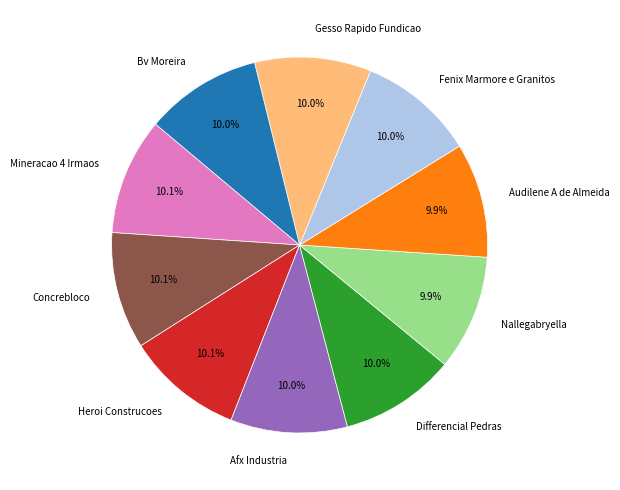

What percentage is the Bv Moreira slice, to the nearest percent?

10%